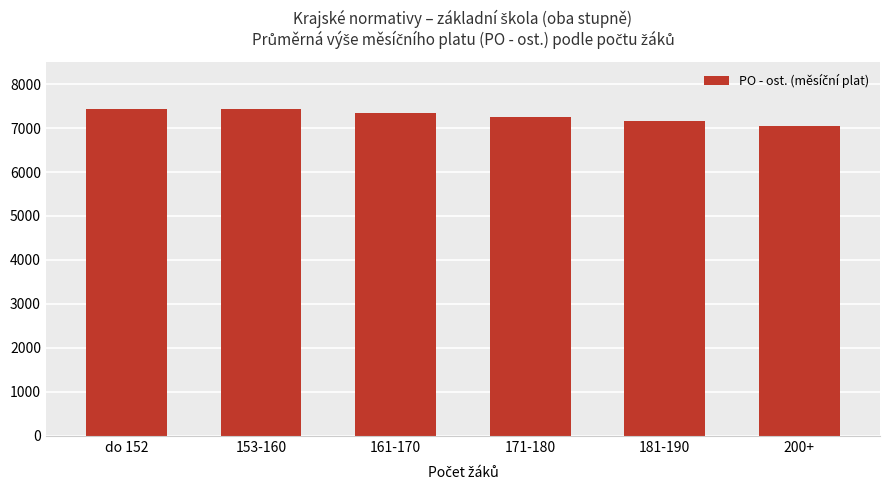

Which category has the lowest value across all series?

200+